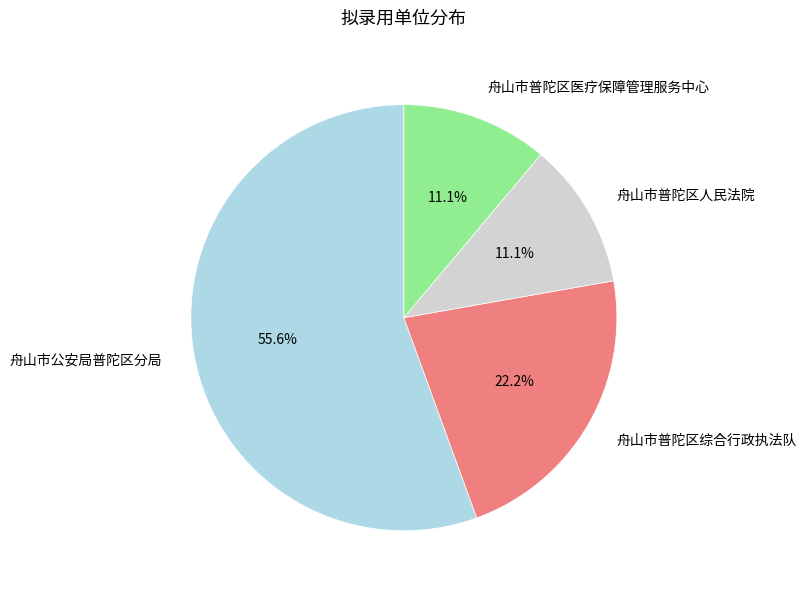

What percentage is the 舟山市公安局普陀区分局 slice, to the nearest percent?

56%